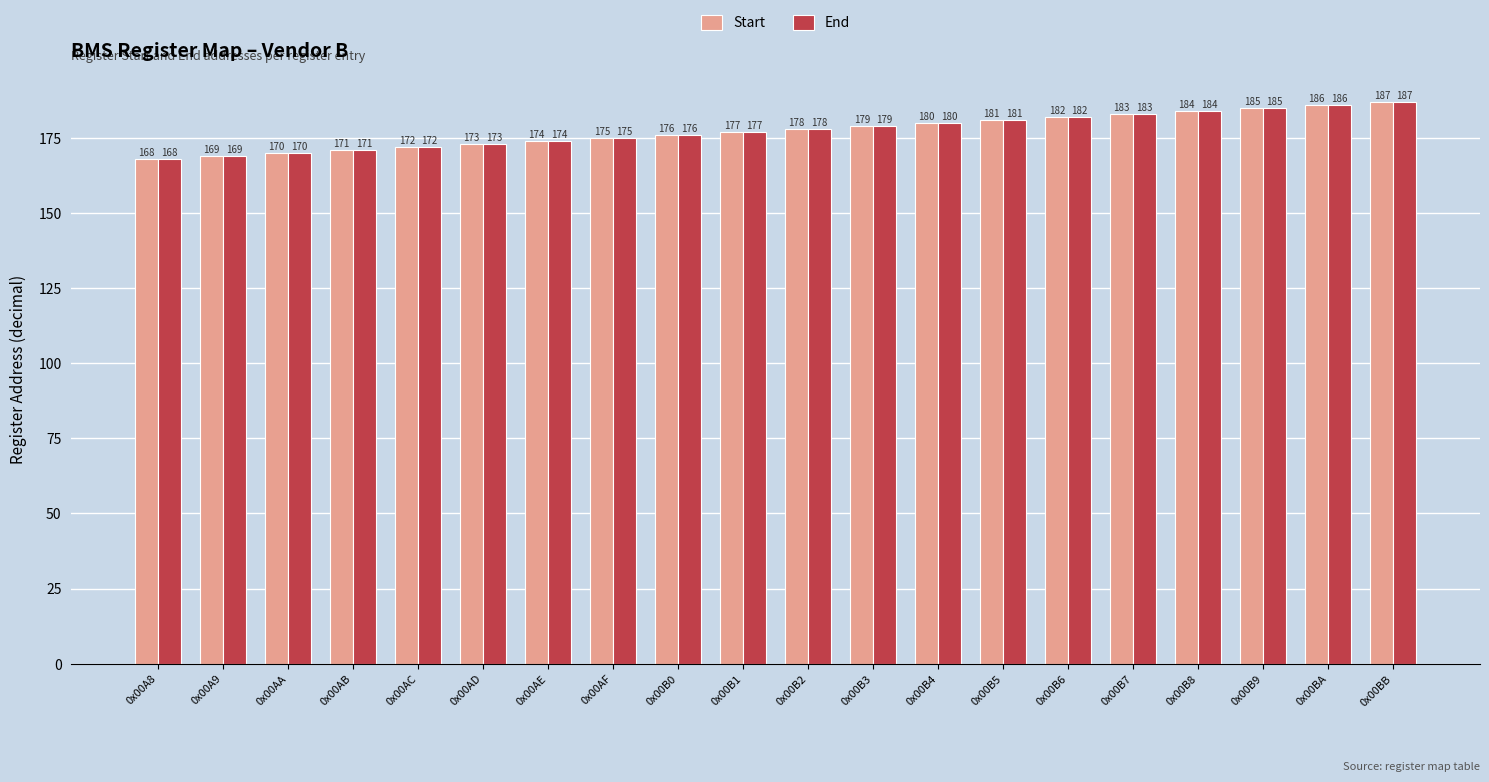

What is the total value across all series at 0x00AF?

350